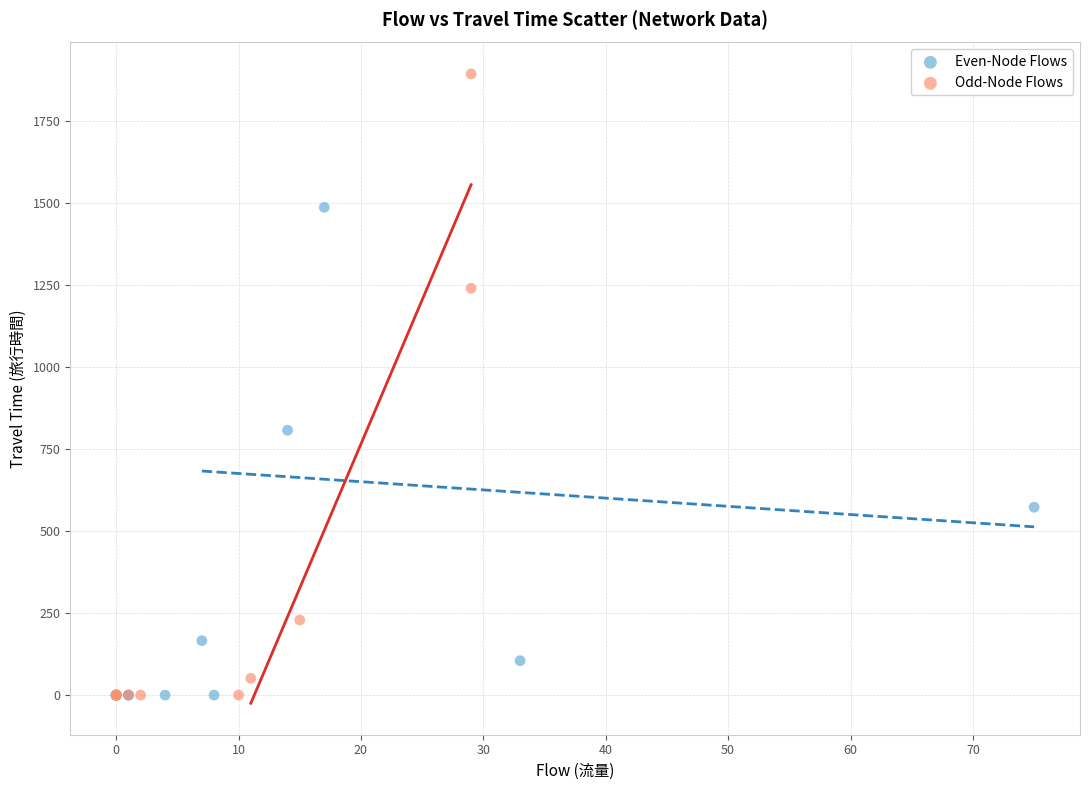

Which series has the widest spread of Y values?

Odd-Node Flows